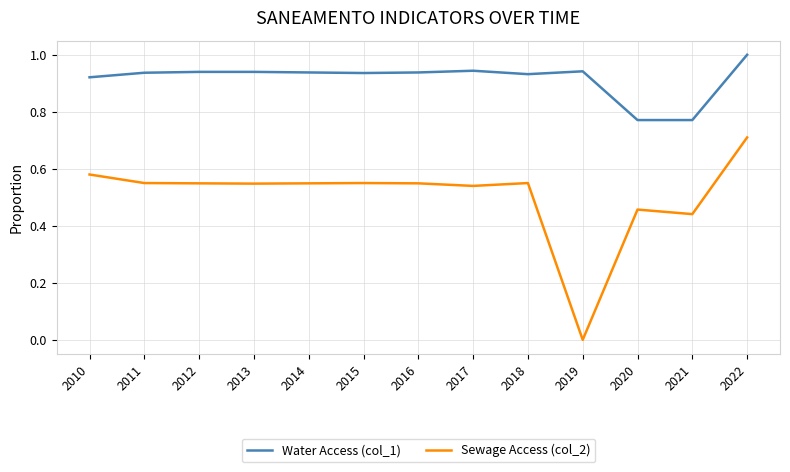

Which series has the largest total across all categories?

Water Access (col_1)